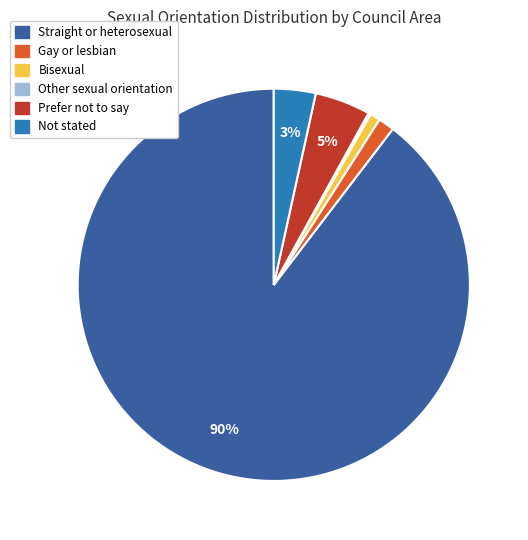

Do Not stated and Prefer not to say together represent more than half of the pie?

No